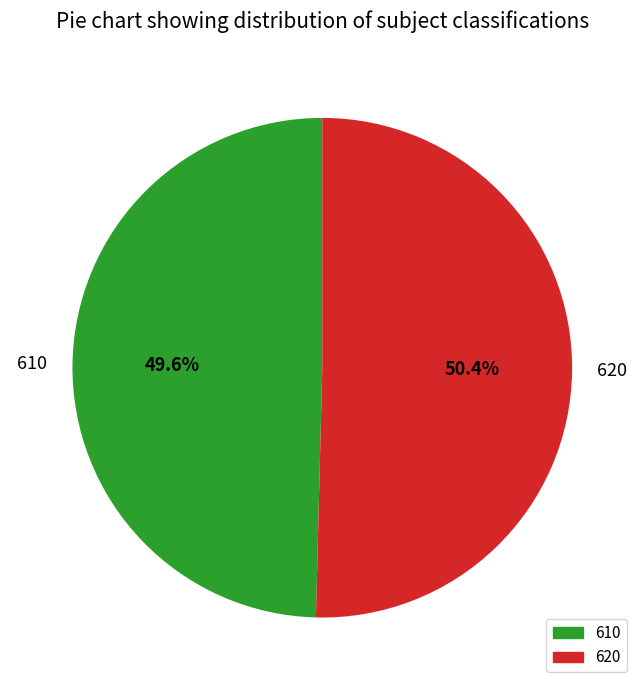

Which category has the smallest portion of the pie?

610